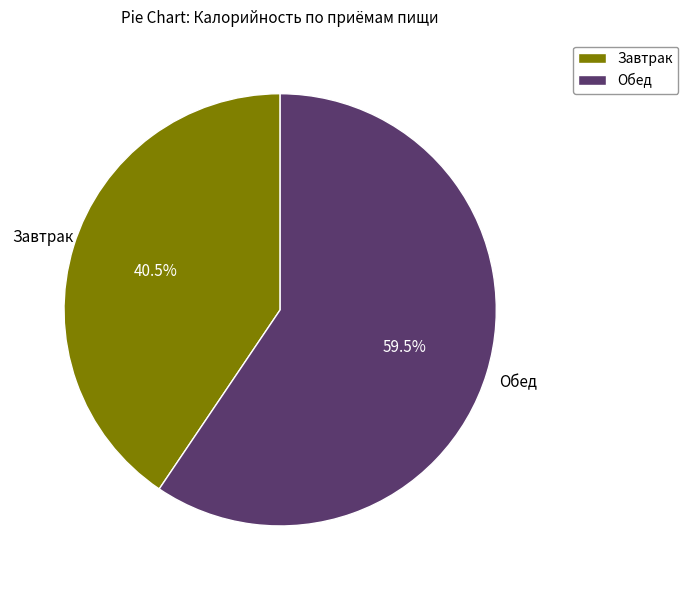

Between Завтрак and Обед, which is larger?

Обед